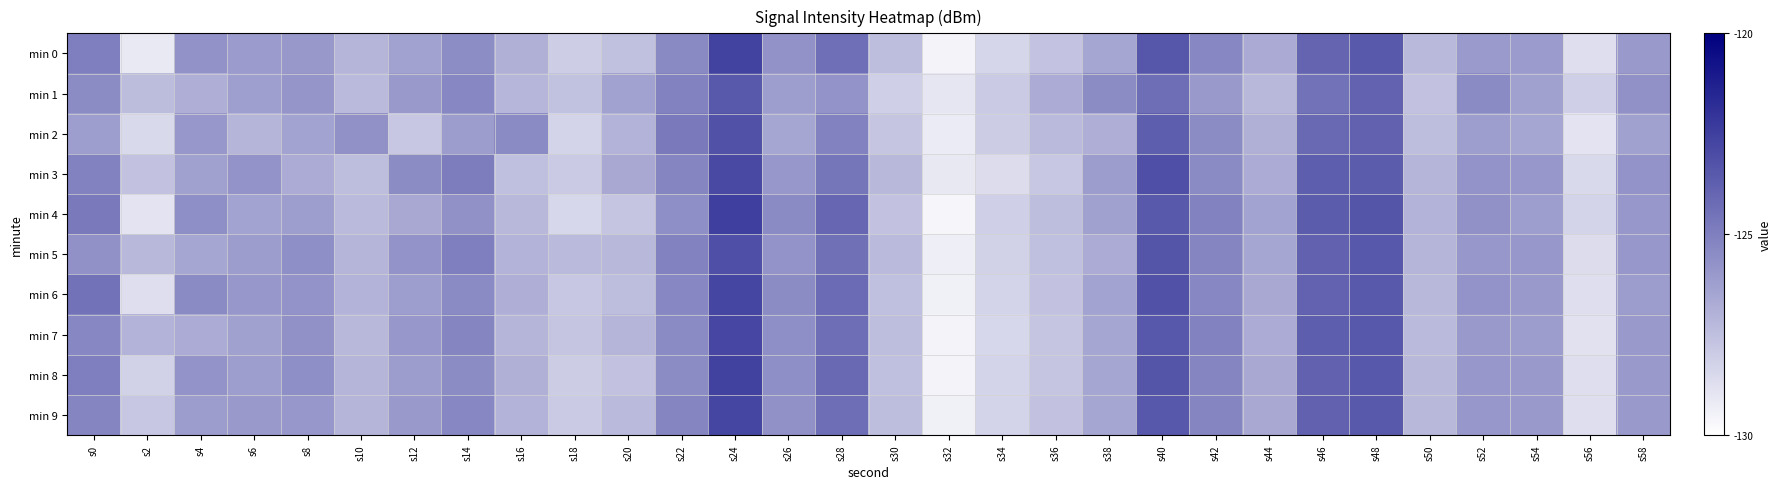

Reading left to right, extract all data points from this chart.

min 0: s0=-125.0	s2=-129.1	s4=-125.7	s6=-126.1	s8=-125.9	s10=-127.1	s12=-126.3	s14=-125.5	s16=-126.9	s18=-128.0	s20=-127.5	s22=-125.4	s24=-122.6	s26=-125.7	s28=-124.4	s30=-127.4	s32=-129.5	s34=-128.4	s36=-127.6	s38=-126.5	s40=-123.4	s42=-125.3	s44=-126.7	s46=-123.9	s48=-123.5	s50=-127.2	s52=-126.0	s54=-126.1	s56=-128.7	s58=-126.0
min 1: s0=-125.5	s2=-127.4	s4=-126.8	s6=-126.2	s8=-125.8	s10=-127.3	s12=-126.0	s14=-125.3	s16=-127.1	s18=-127.6	s20=-126.3	s22=-125.1	s24=-123.5	s26=-126.2	s28=-125.8	s30=-128.1	s32=-129.0	s34=-127.9	s36=-126.7	s38=-125.5	s40=-124.3	s42=-126.0	s44=-127.2	s46=-124.5	s48=-123.9	s50=-127.6	s52=-125.4	s54=-126.3	s56=-128.1	s58=-125.7
min 2: s0=-126.2	s2=-128.5	s4=-125.9	s6=-127.1	s8=-126.4	s10=-125.7	s12=-127.8	s14=-126.1	s16=-125.4	s18=-128.3	s20=-127.0	s22=-124.8	s24=-123.2	s26=-126.5	s28=-125.1	s30=-127.7	s32=-129.2	s34=-128.0	s36=-127.3	s38=-126.8	s40=-123.7	s42=-125.5	s44=-126.9	s46=-124.1	s48=-123.8	s50=-127.4	s52=-126.2	s54=-126.5	s56=-128.9	s58=-126.3
min 3: s0=-125.1	s2=-127.6	s4=-126.3	s6=-125.8	s8=-126.7	s10=-127.4	s12=-125.5	s14=-124.9	s16=-127.5	s18=-127.9	s20=-126.6	s22=-125.2	s24=-122.9	s26=-125.9	s28=-124.6	s30=-127.2	s32=-129.1	s34=-128.6	s36=-127.8	s38=-126.1	s40=-123.1	s42=-125.4	s44=-126.7	s46=-123.7	s48=-123.6	s50=-127.1	s52=-125.8	s54=-125.9	s56=-128.5	s58=-125.8
min 4: s0=-124.8	s2=-128.9	s4=-125.6	s6=-126.4	s8=-126.2	s10=-127.3	s12=-126.6	s14=-125.7	s16=-127.2	s18=-128.4	s20=-127.7	s22=-125.6	s24=-122.5	s26=-125.4	s28=-124.0	s30=-127.6	s32=-129.6	s34=-128.1	s36=-127.4	s38=-126.3	s40=-123.5	s42=-125.1	s44=-126.4	s46=-123.6	s48=-123.3	s50=-127.0	s52=-125.7	s54=-126.2	s56=-128.3	s58=-125.9
min 5: s0=-125.7	s2=-127.2	s4=-126.5	s6=-126.1	s8=-125.6	s10=-127.1	s12=-125.8	s14=-125.0	s16=-127.0	s18=-127.3	s20=-127.2	s22=-125.1	s24=-123.1	s26=-125.8	s28=-124.4	s30=-127.3	s32=-129.3	s34=-128.2	s36=-127.5	s38=-126.7	s40=-123.3	s42=-125.2	s44=-126.5	s46=-123.8	s48=-123.4	s50=-127.1	s52=-125.9	s54=-125.9	s56=-128.6	s58=-125.9
min 6: s0=-124.5	s2=-128.7	s4=-125.4	s6=-125.9	s8=-125.8	s10=-127.0	s12=-126.2	s14=-125.4	s16=-126.8	s18=-127.8	s20=-127.4	s22=-125.3	s24=-122.7	s26=-125.5	s28=-124.2	s30=-127.5	s32=-129.4	s34=-128.3	s36=-127.6	s38=-126.4	s40=-123.2	s42=-125.3	s44=-126.6	s46=-123.9	s48=-123.5	s50=-127.2	s52=-125.8	s54=-126.0	s56=-128.7	s58=-126.1
min 7: s0=-125.3	s2=-127.0	s4=-126.7	s6=-126.3	s8=-125.7	s10=-127.2	s12=-125.9	s14=-125.2	s16=-127.1	s18=-127.7	s20=-127.1	s22=-125.4	s24=-122.8	s26=-125.6	s28=-124.3	s30=-127.4	s32=-129.5	s34=-128.4	s36=-127.7	s38=-126.5	s40=-123.4	s42=-125.1	s44=-126.7	s46=-123.7	s48=-123.4	s50=-127.3	s52=-126.0	s54=-126.1	s56=-128.8	s58=-126.0
min 8: s0=-125.0	s2=-128.2	s4=-125.8	s6=-126.2	s8=-125.6	s10=-127.1	s12=-126.1	s14=-125.5	s16=-126.9	s18=-128.0	s20=-127.6	s22=-125.5	s24=-122.6	s26=-125.6	s28=-124.1	s30=-127.5	s32=-129.5	s34=-128.3	s36=-127.7	s38=-126.5	s40=-123.3	s42=-125.2	s44=-126.6	s46=-123.8	s48=-123.4	s50=-127.2	s52=-125.9	s54=-126.0	s56=-128.7	s58=-126.0
min 9: s0=-125.2	s2=-127.8	s4=-126.1	s6=-126.0	s8=-125.9	s10=-127.1	s12=-126.0	s14=-125.3	s16=-127.0	s18=-127.9	s20=-127.3	s22=-125.2	s24=-122.7	s26=-125.7	s28=-124.3	s30=-127.4	s32=-129.4	s34=-128.3	s36=-127.6	s38=-126.5	s40=-123.4	s42=-125.2	s44=-126.6	s46=-123.8	s48=-123.5	s50=-127.2	s52=-125.9	s54=-126.0	s56=-128.7	s58=-126.0